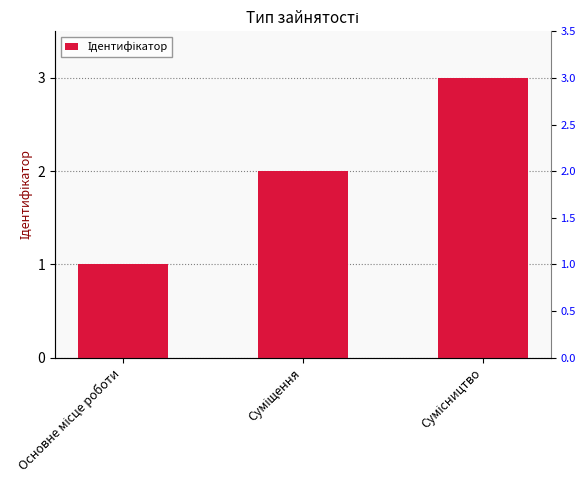

Where does the data first go above 2?

Сумісництво